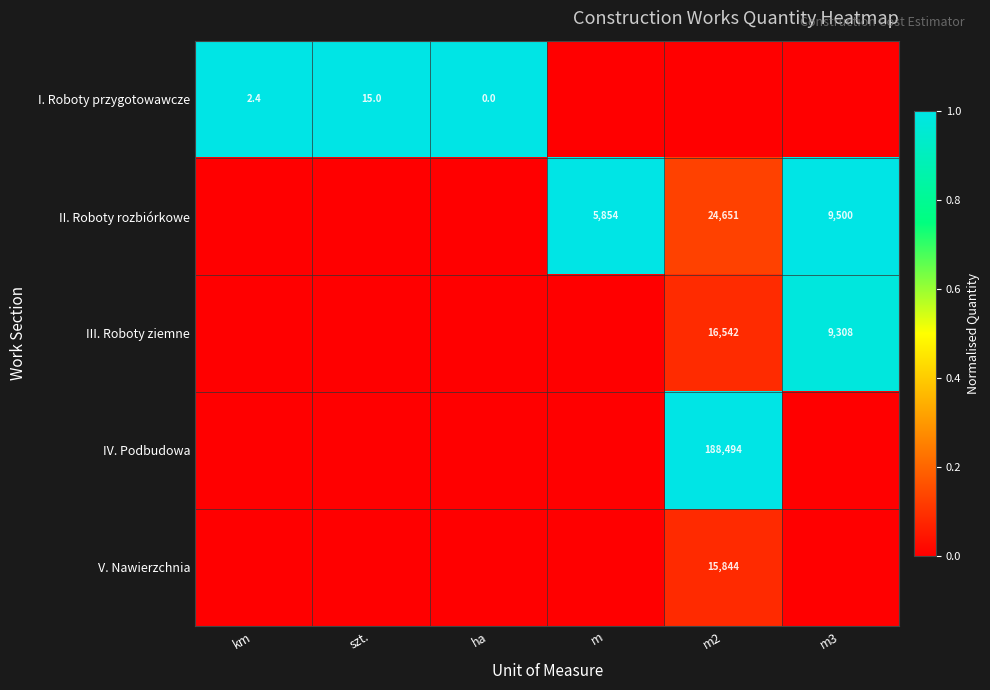

The III. Roboty ziemne series shows 15318.4 at m3. True or false?

False